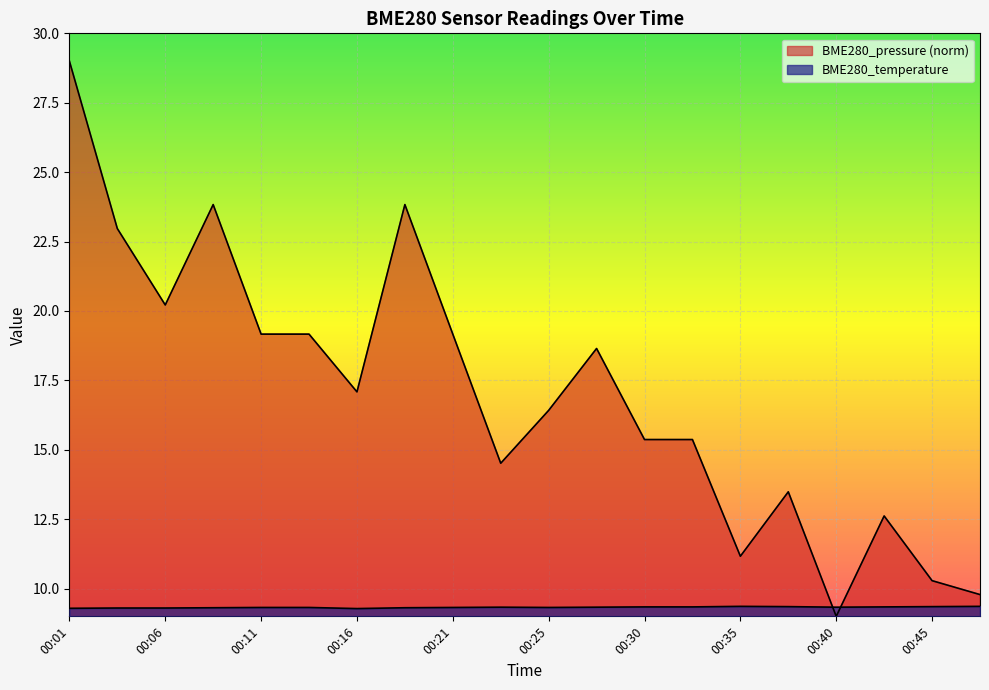

The value of BME280_temperature at 00:37 is 9.3. True or false?

True